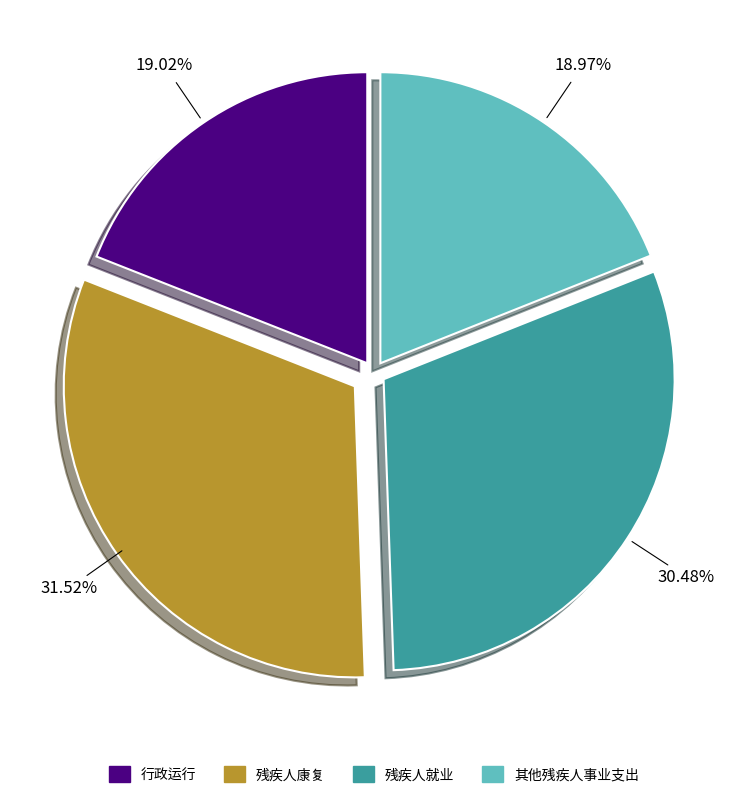

Combined, do 其他残疾人事业支出 and 残疾人就业 account for over 50%?

No